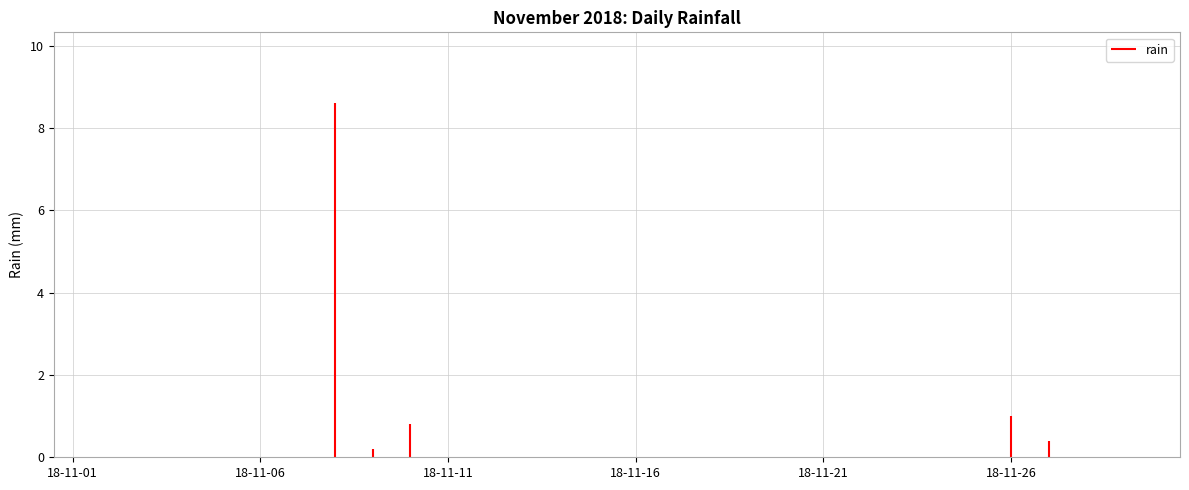

The value at 2018-11-13 is -2.8. True or false?

False